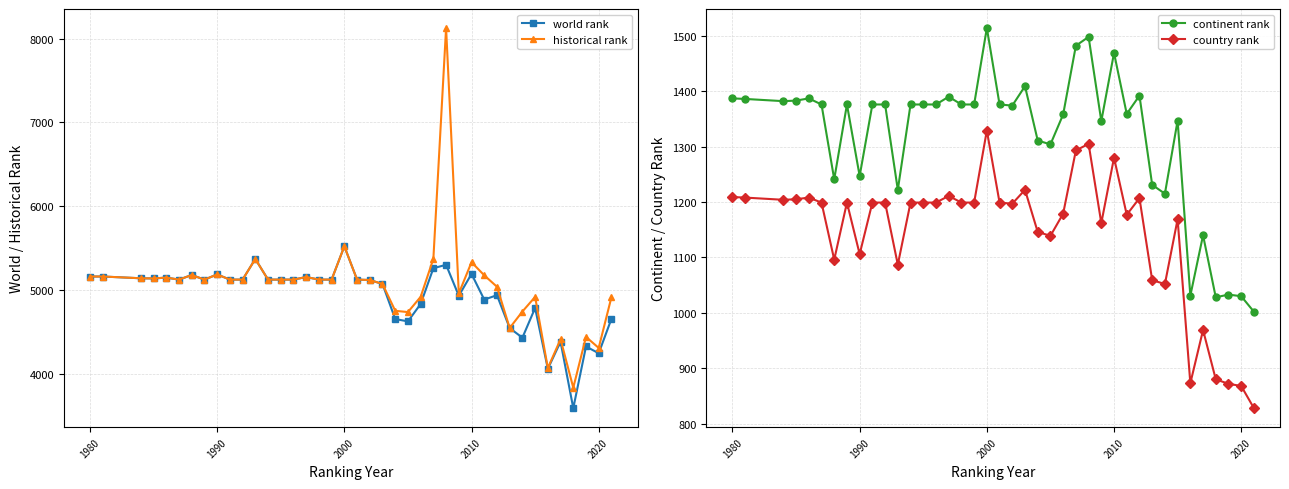

What is the highest value of the continent rank series?

1514